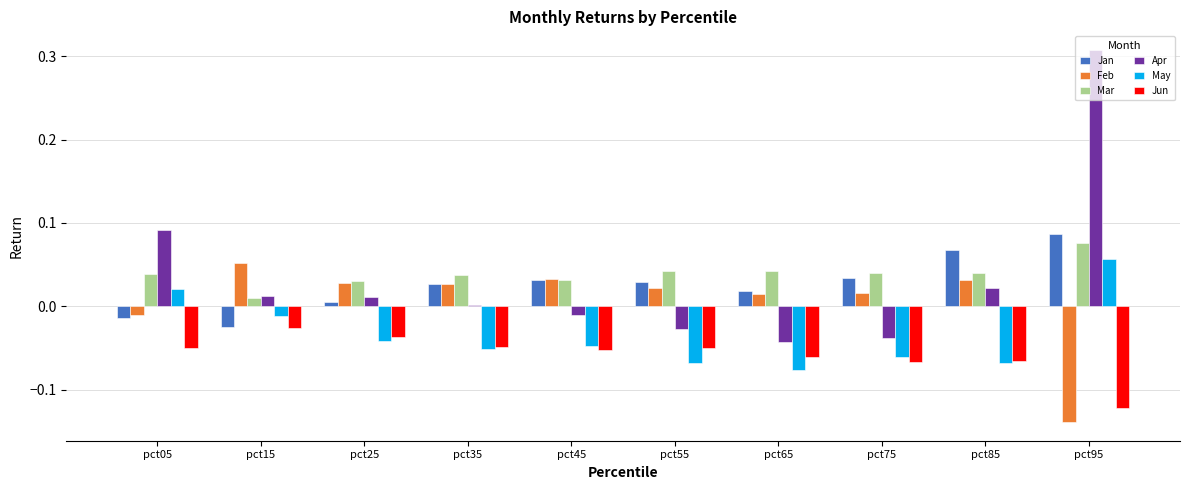

Is the value of Jan at pct55 greater than the value of Mar at pct95?

No